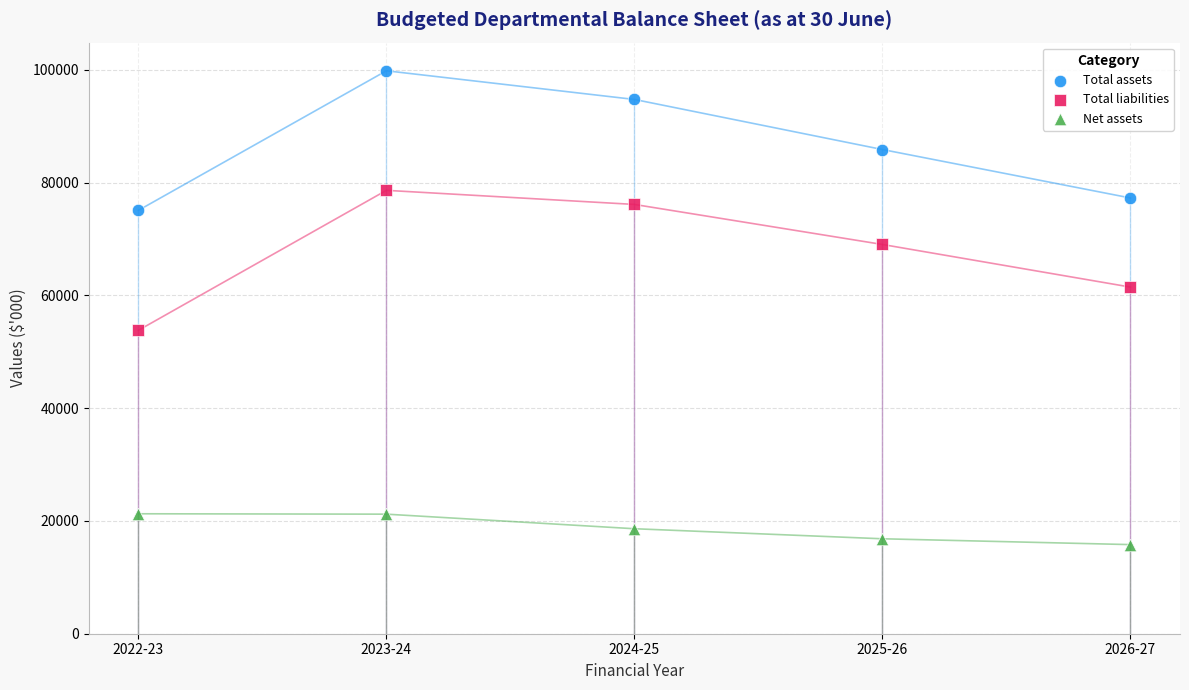

In the Total liabilities series, what Y value is closest to 66225?

69040